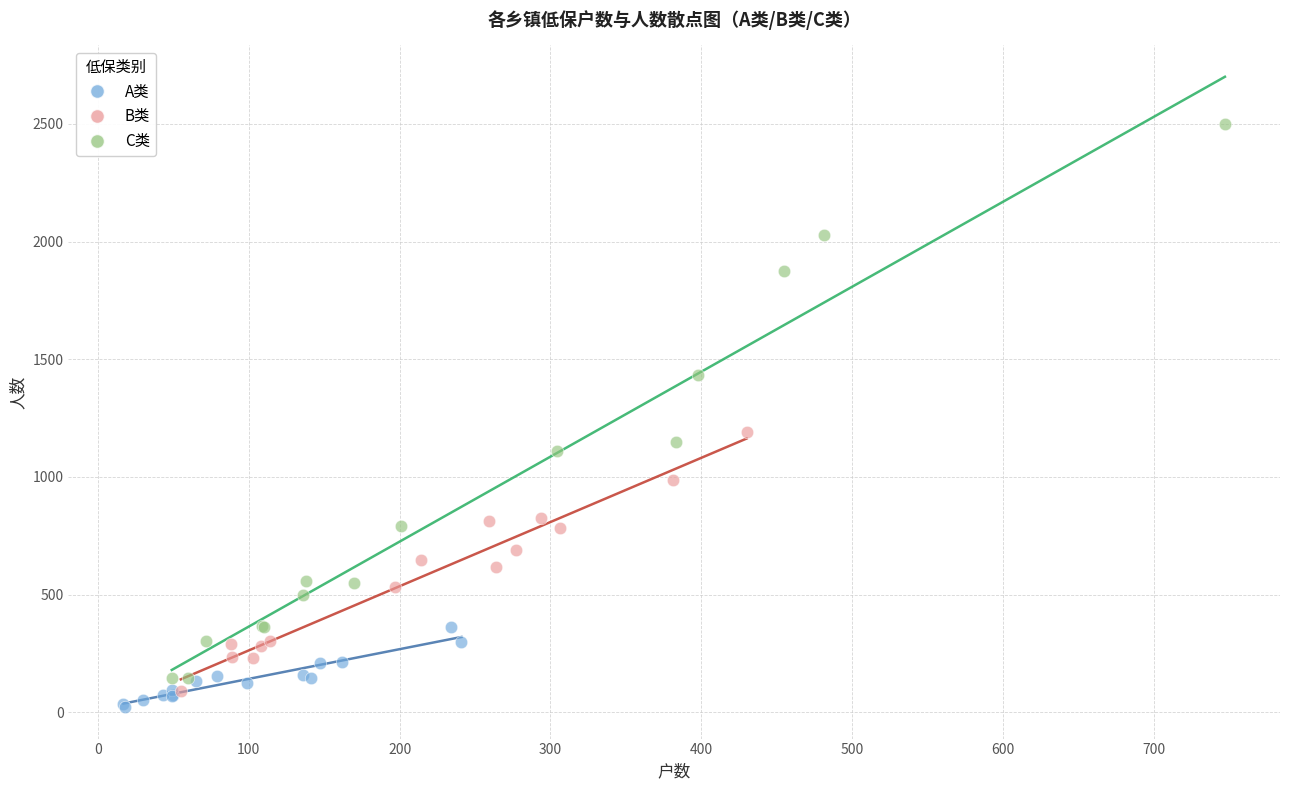

Which series contains the highest Y value?

C类